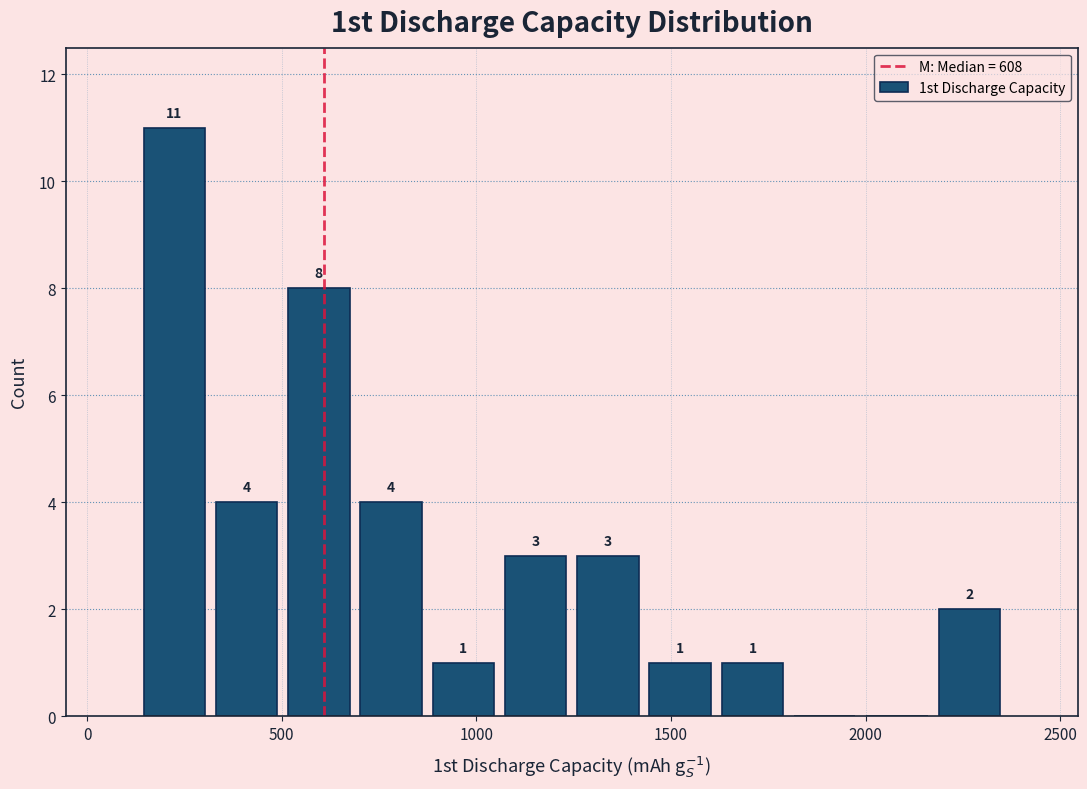

Read against the x-axis, roughly where is the centre of the tallest bar?

200